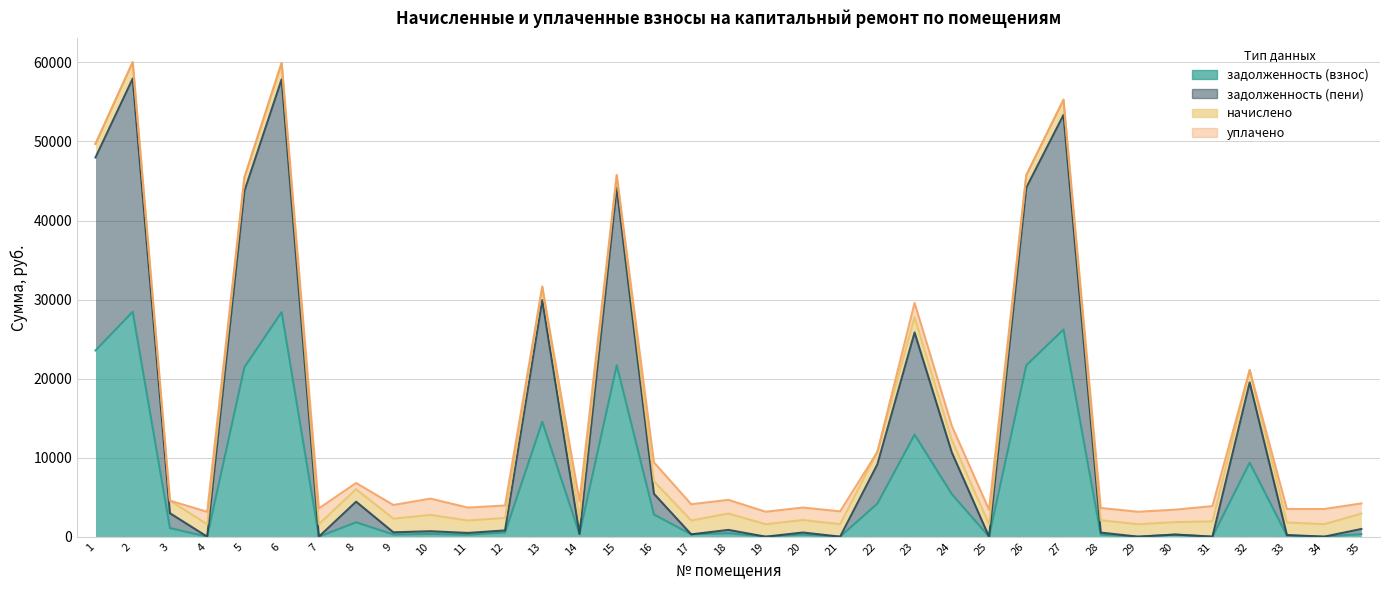

List the labels in order of задолженность (пени) value, largest first.

2, 6, 27, 1, 15, 26, 5, 13, 23, 32, 24, 22, 16, 8, 3, 35, 18, 12, 10, 9, 20, 28, 11, 14, 17, 30, 33, 4, 7, 19, 21, 25, 29, 31, 34